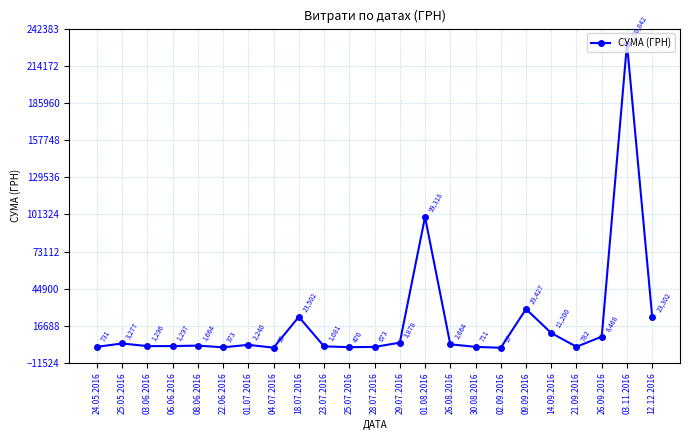

What is the greatest value displayed?

230842.2